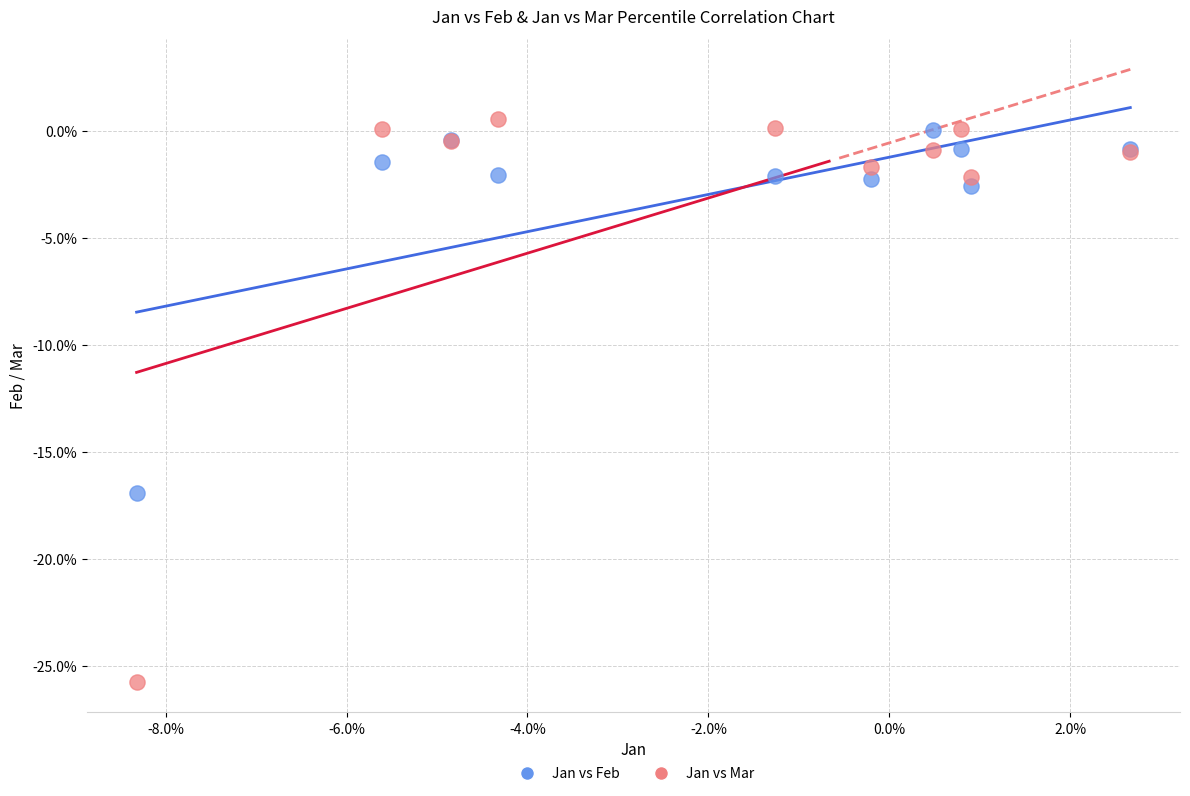

Which series reaches the minimum Y coordinate?

Jan vs Mar